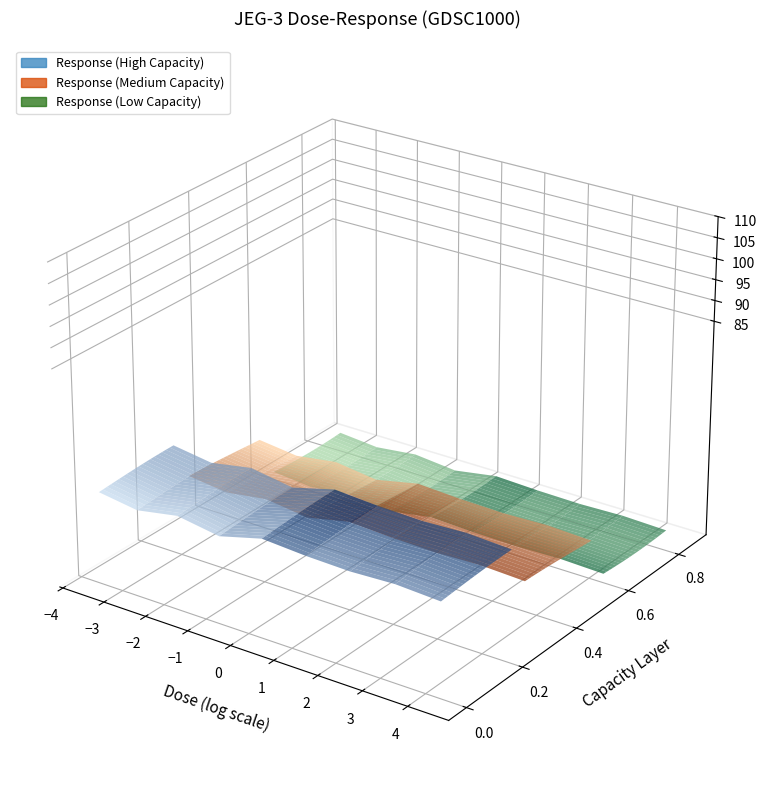

Reading left to right, list all the values displayed in this chart.

99.4	96.8	100.1	97.2	102.2	100.9	100.4	101.2	100.2